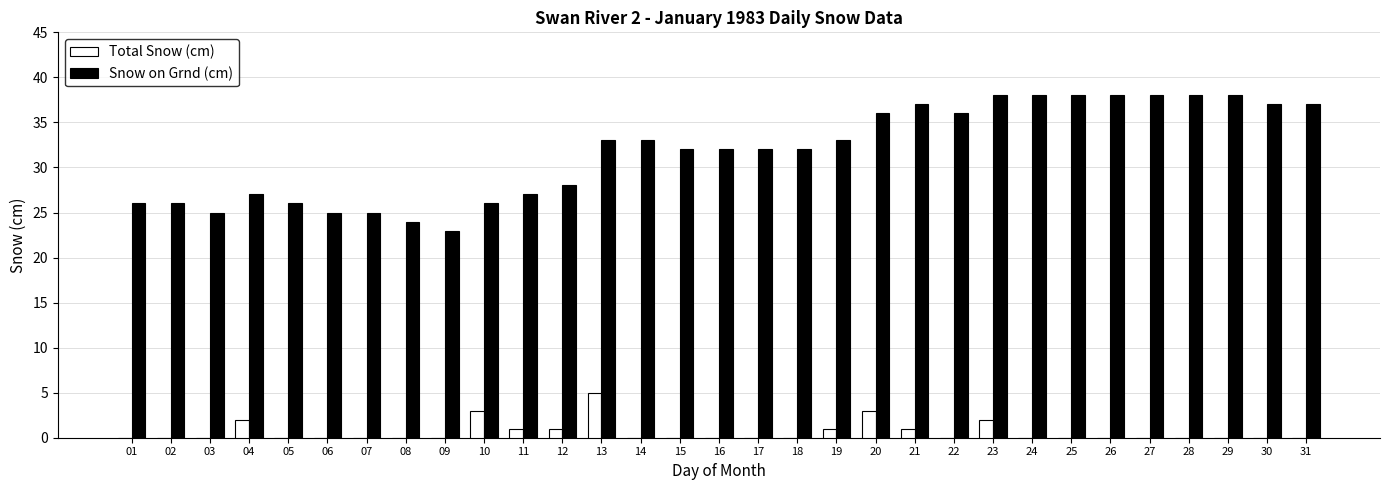

At which label does Total Snow (cm) reach its peak?

13